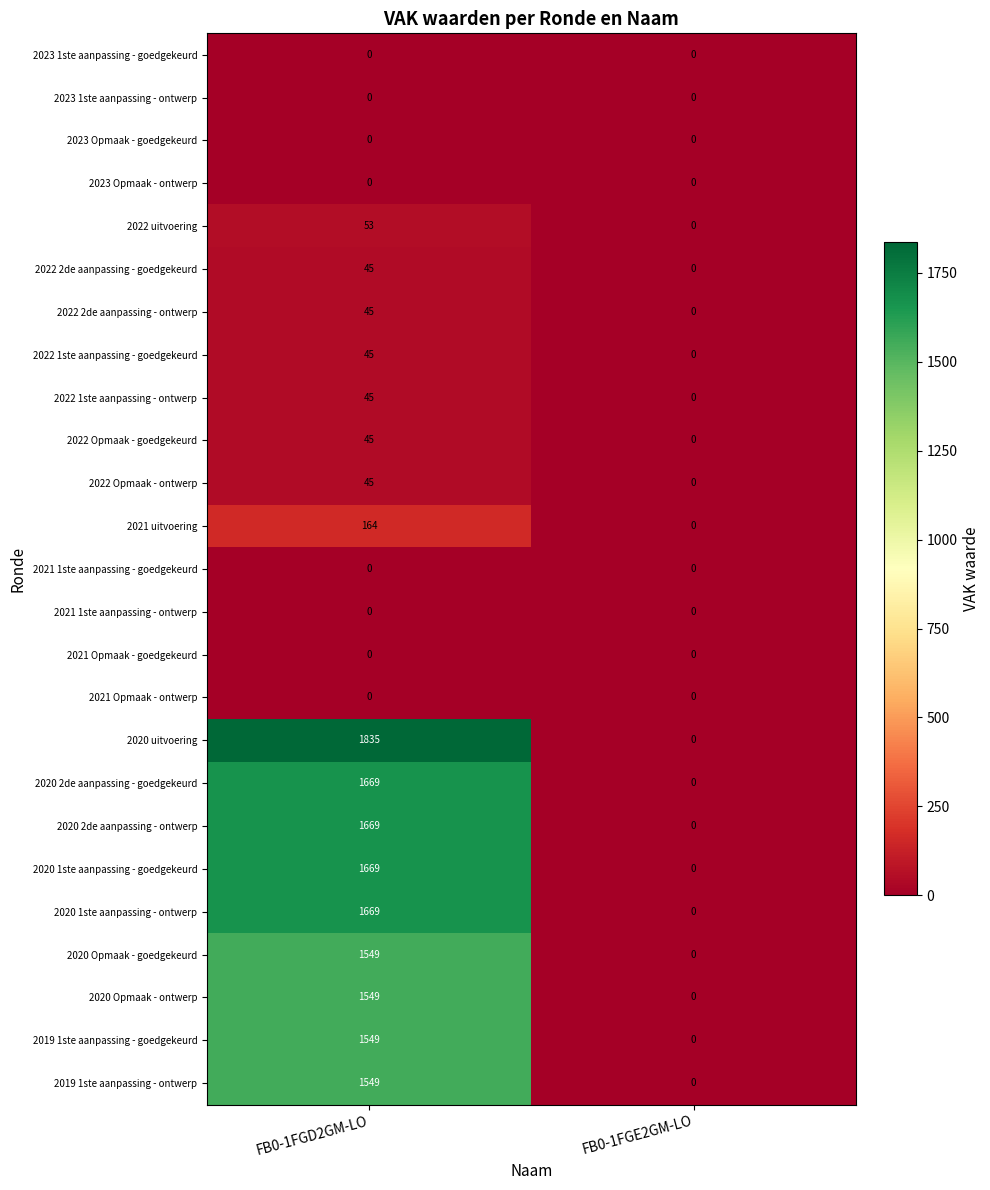

What is the total value across all series at FB0-1FGD2GM-LO?

15194